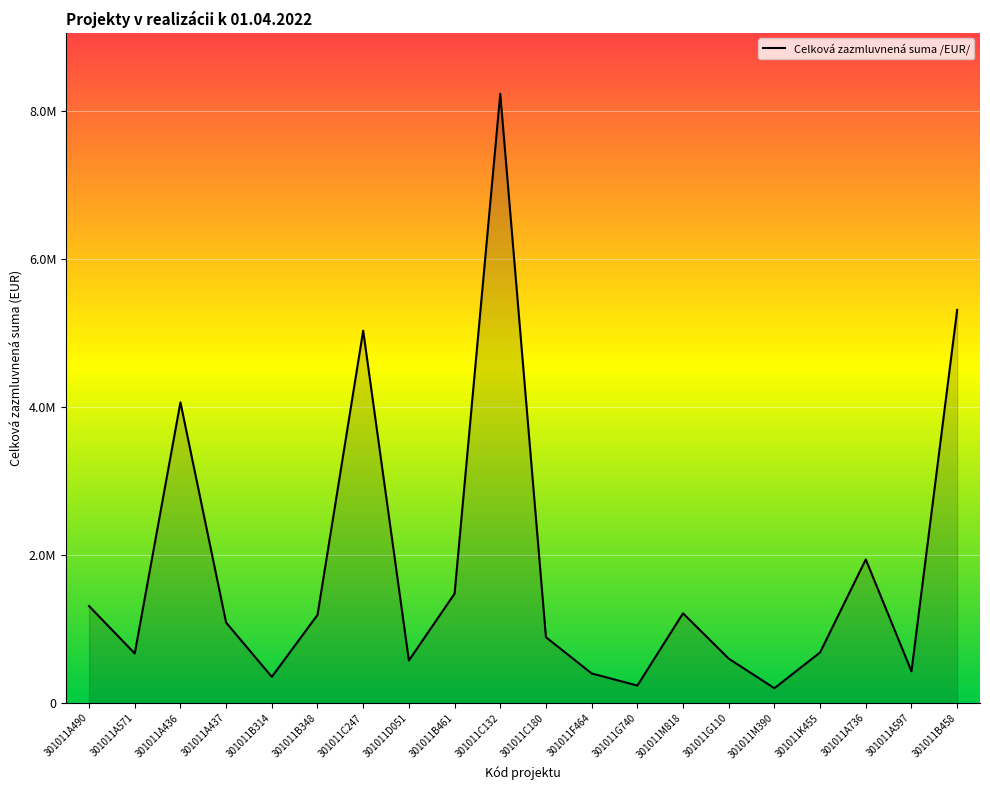

Is this an area chart (filled region under the line)?

Yes